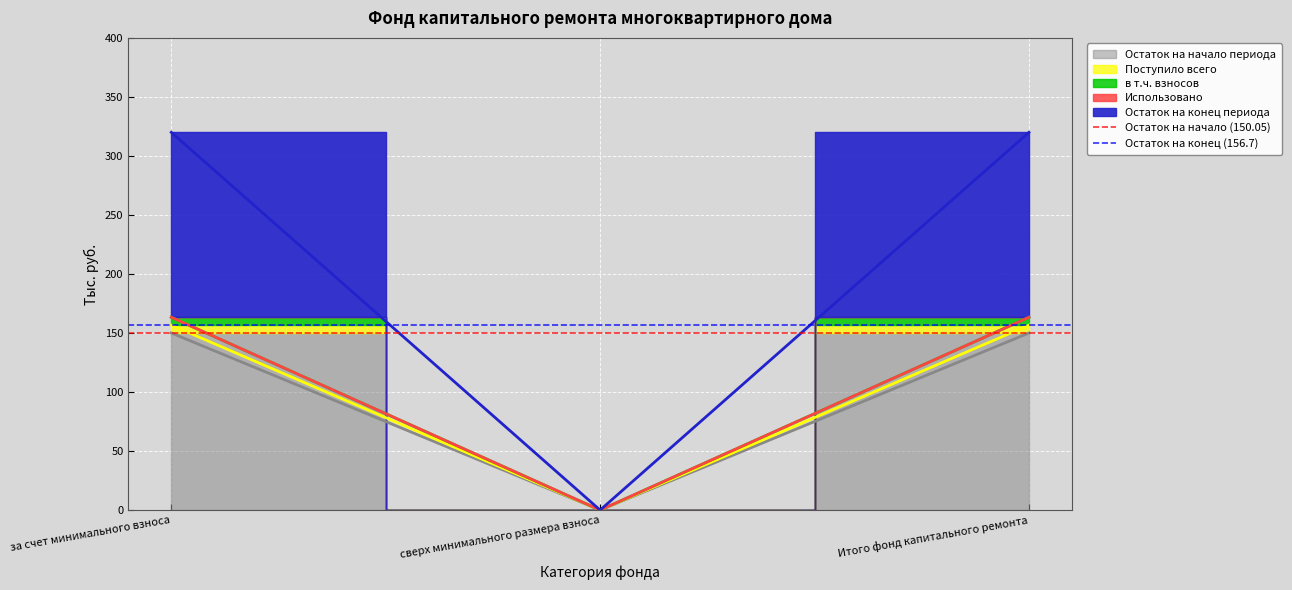

Where is Остаток на начало (150.05) nearest to the value 150?

за счет минимального взноса